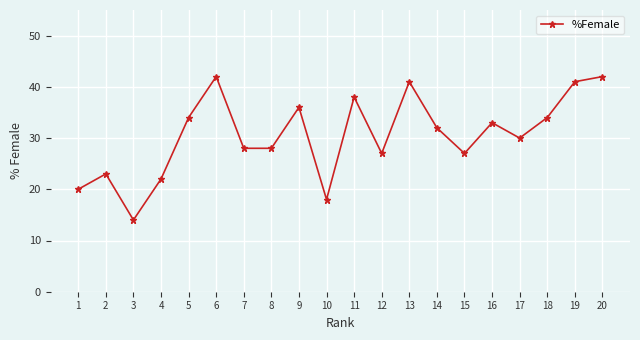

The chart shows a value of 57 at 5. True or false?

False